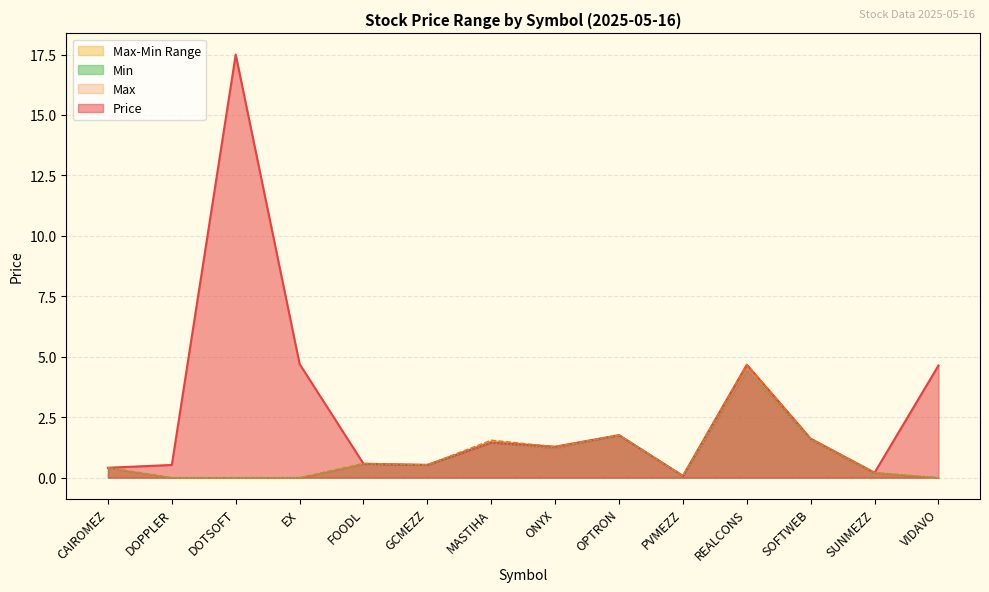

How many positive values does the Max series have?

10